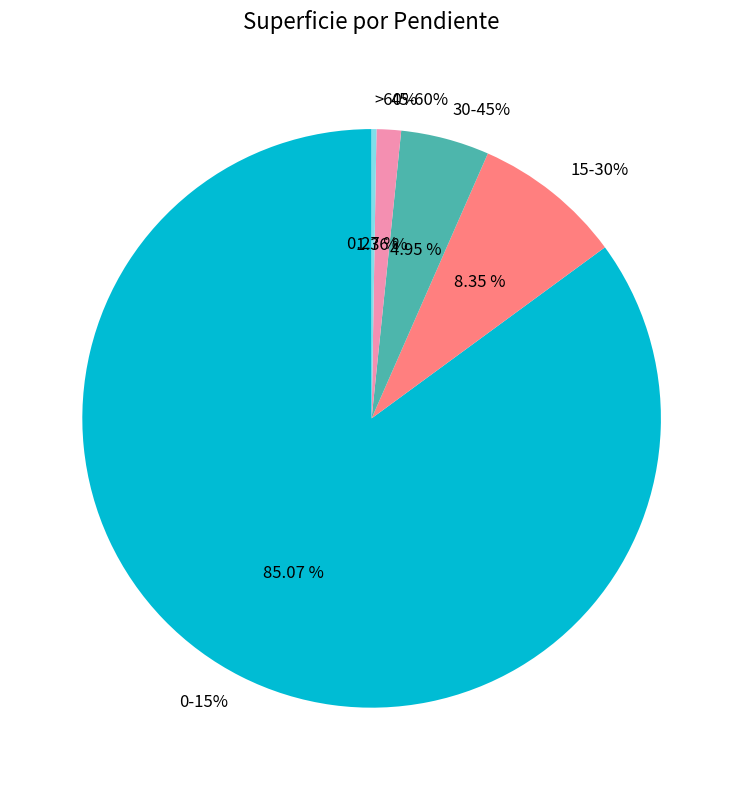

Count the number of slices in the pie.

5